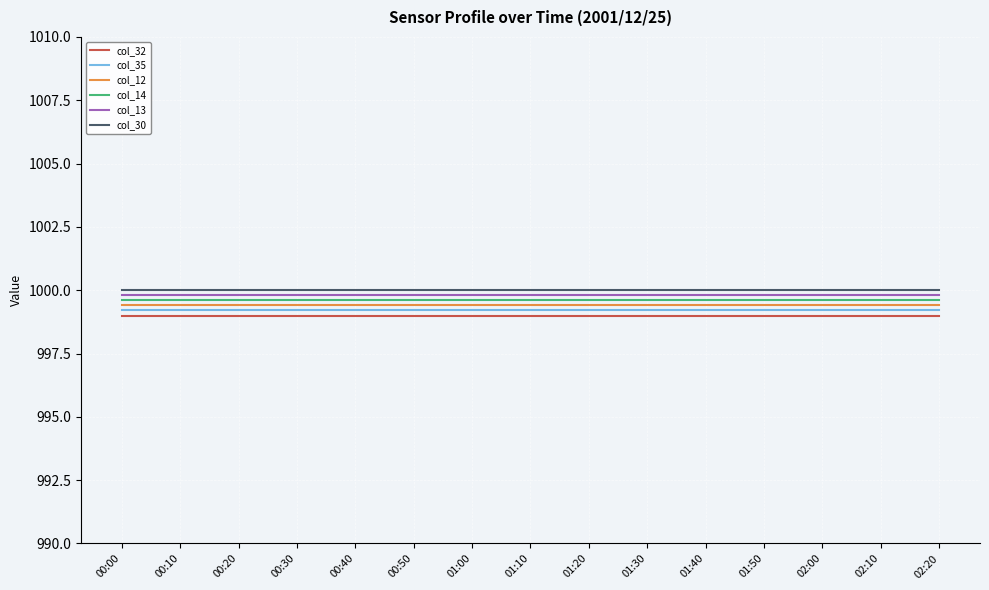

What is the difference between the highest and lowest values at 01:10?

1.0